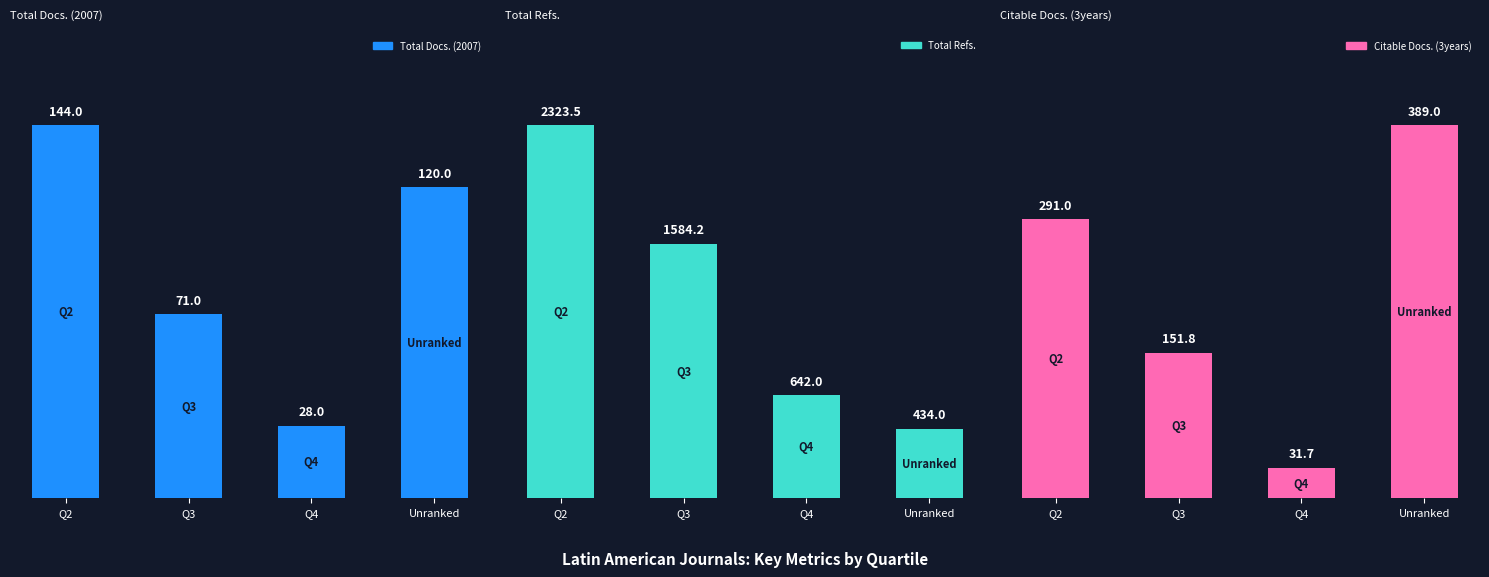

Is it true that Total Docs. (2007) equals 37.3 at Q4?

False